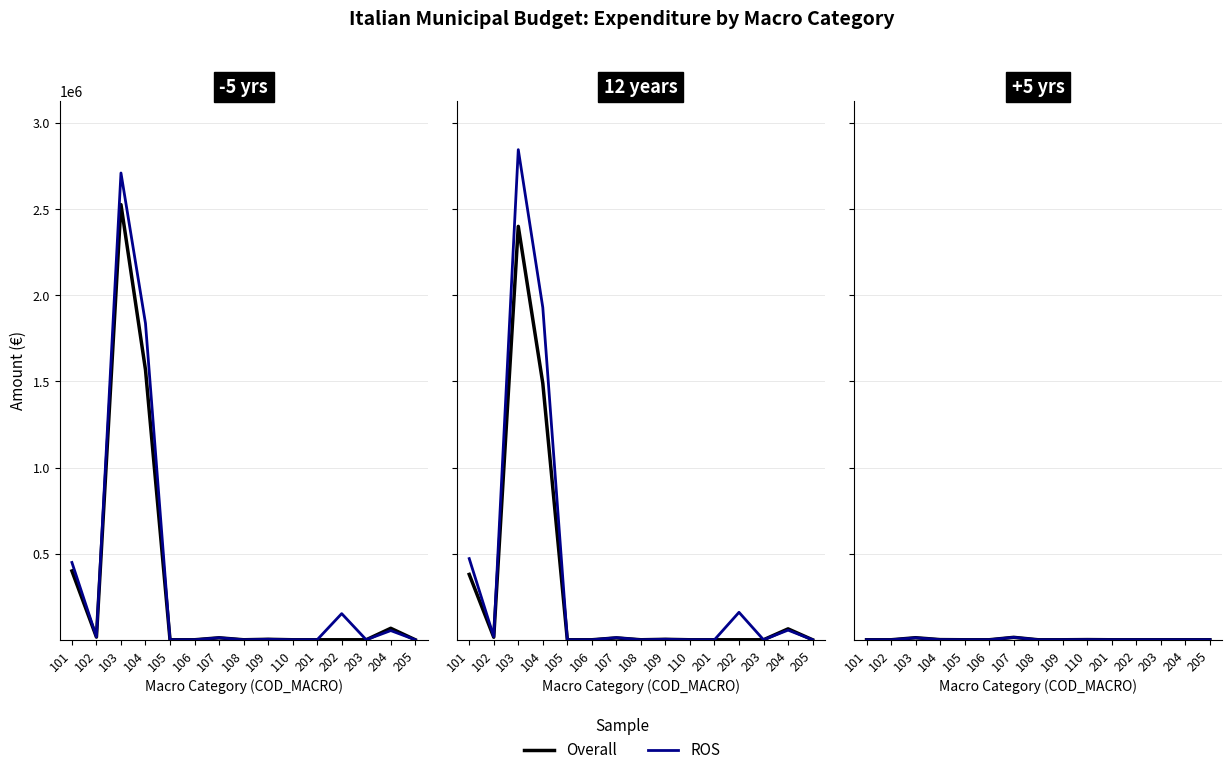

Where is the first local maximum for IMPORTO (Overall)?

103